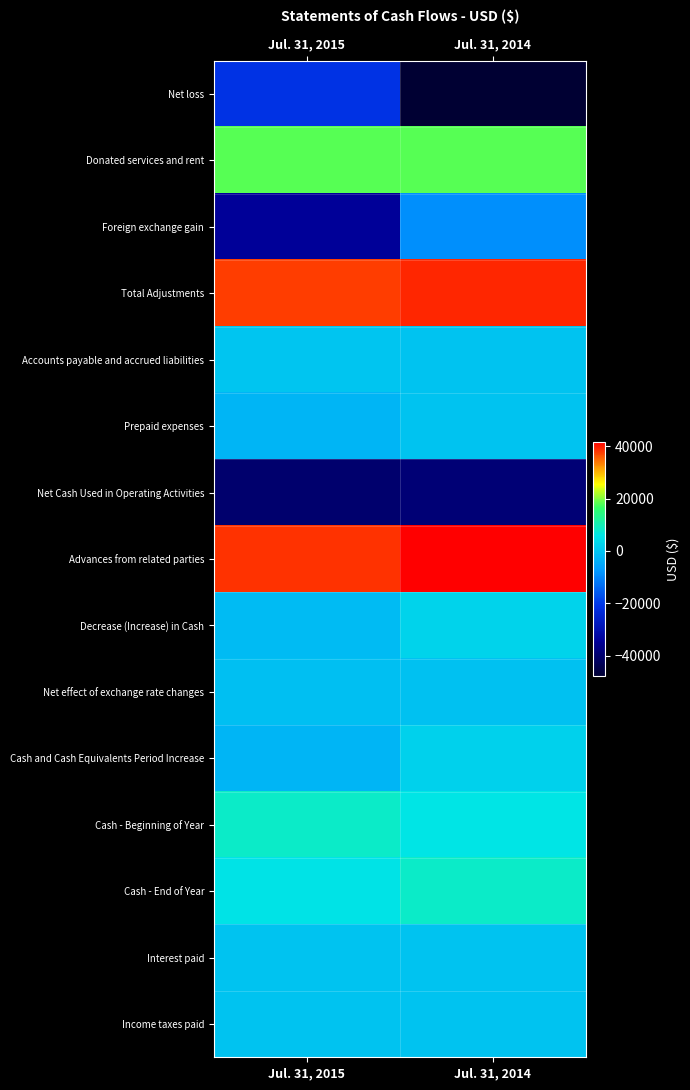

Reading left to right, transcribe all the data shown in this chart.

Net loss: Jul. 31, 2015=-21100	Jul. 31, 2014=-47981
Donated services and rent: Jul. 31, 2015=18000	Jul. 31, 2014=18000
Foreign exchange gain: Jul. 31, 2015=-34491	Jul. 31, 2014=-8961
Total Adjustments: Jul. 31, 2015=37591	Jul. 31, 2014=38942
Accounts payable and accrued liabilities: Jul. 31, 2015=113	Jul. 31, 2014=0
Prepaid expenses: Jul. 31, 2015=-2600	Jul. 31, 2014=0
Net Cash Used in Operating Activities: Jul. 31, 2015=-40078	Jul. 31, 2014=-38942
Advances from related parties: Jul. 31, 2015=38439	Jul. 31, 2014=41724
Decrease (Increase) in Cash: Jul. 31, 2015=-1639	Jul. 31, 2014=2782
Net effect of exchange rate changes: Jul. 31, 2015=-970	Jul. 31, 2014=-569
Cash and Cash Equivalents Period Increase: Jul. 31, 2015=-2609	Jul. 31, 2014=2213
Cash - Beginning of Year: Jul. 31, 2015=8195	Jul. 31, 2014=5982
Cash - End of Year: Jul. 31, 2015=5586	Jul. 31, 2014=8195
Interest paid: Jul. 31, 2015=0	Jul. 31, 2014=0
Income taxes paid: Jul. 31, 2015=0	Jul. 31, 2014=0